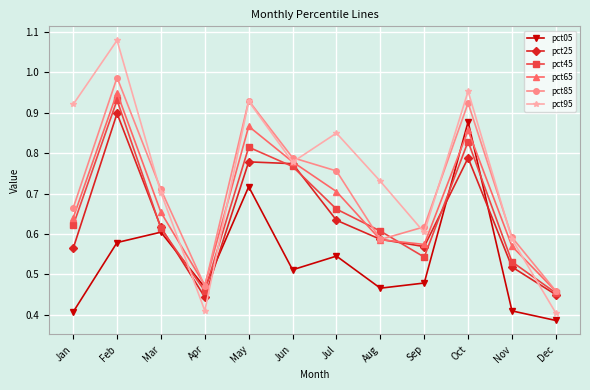

What is the total value across all series at Jul?

4.2